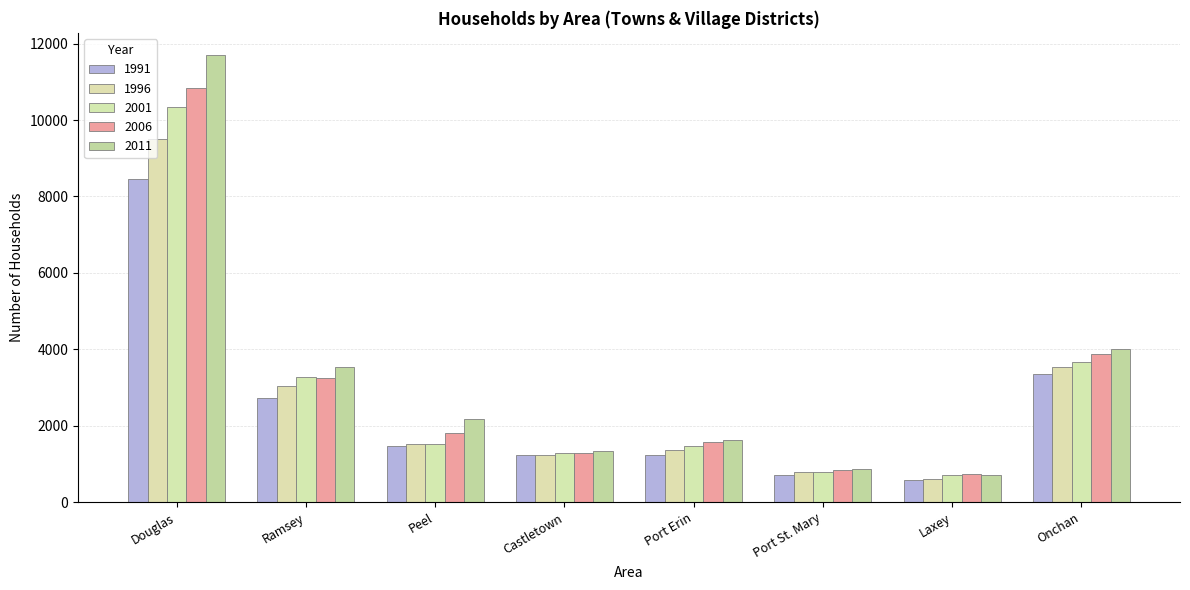

How many data points in 2001 are less than 1522?

4